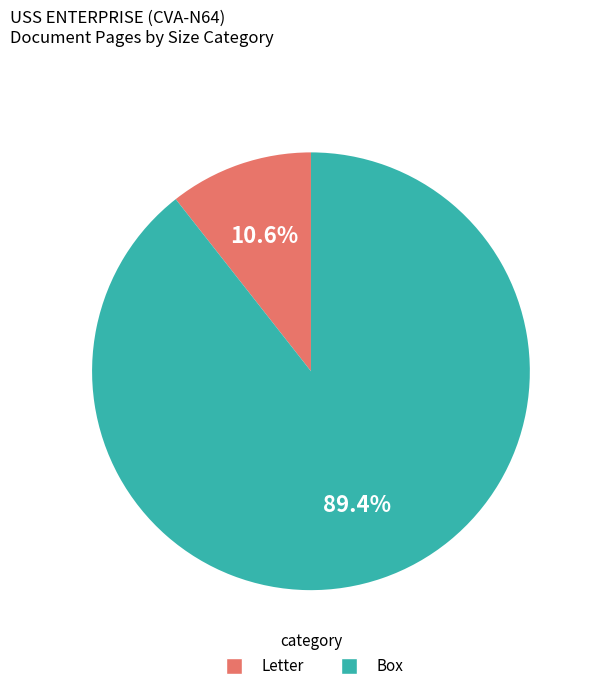

Is there a majority slice in this chart?

Yes